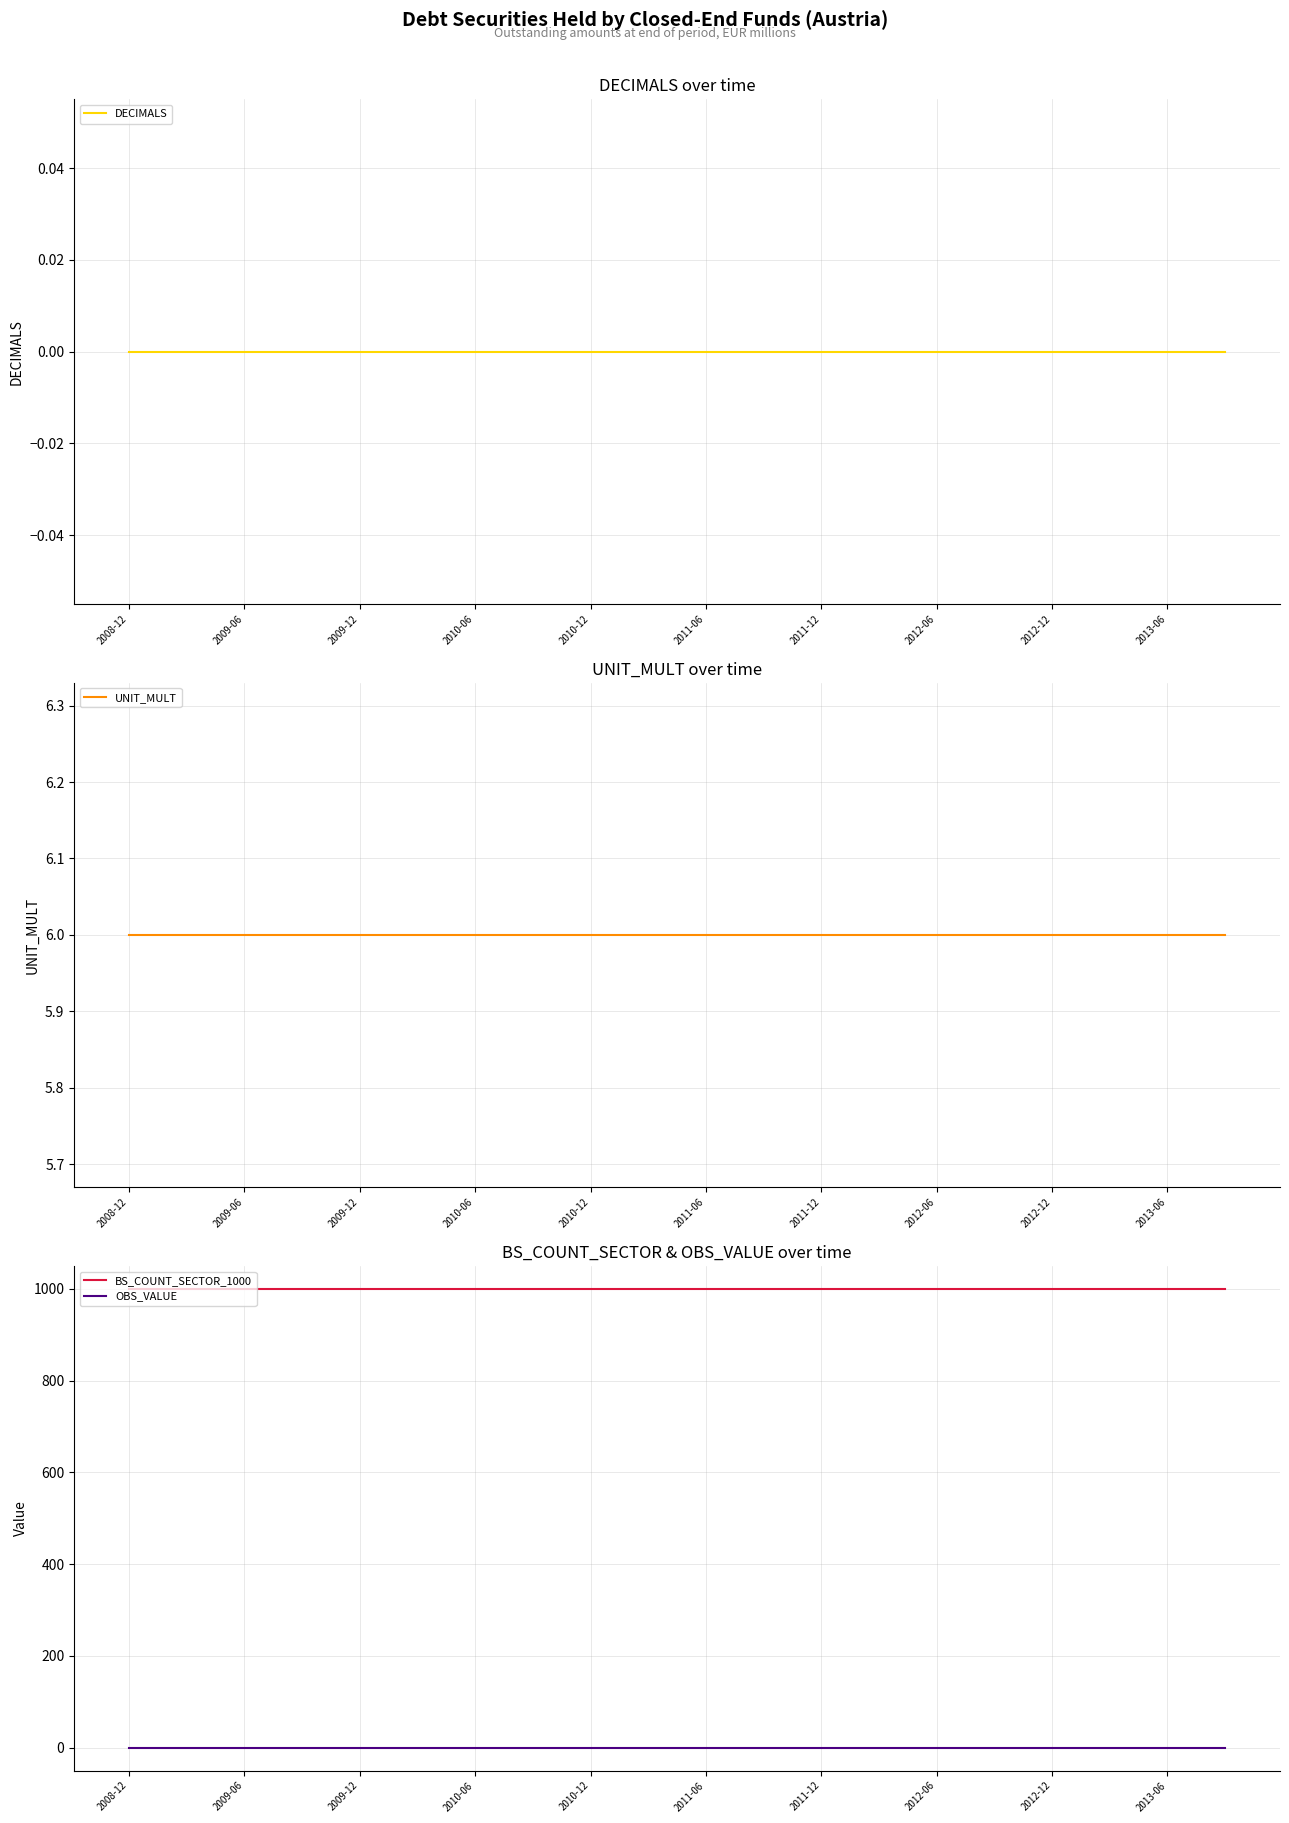

Which has a higher value, 15 or 19?

15